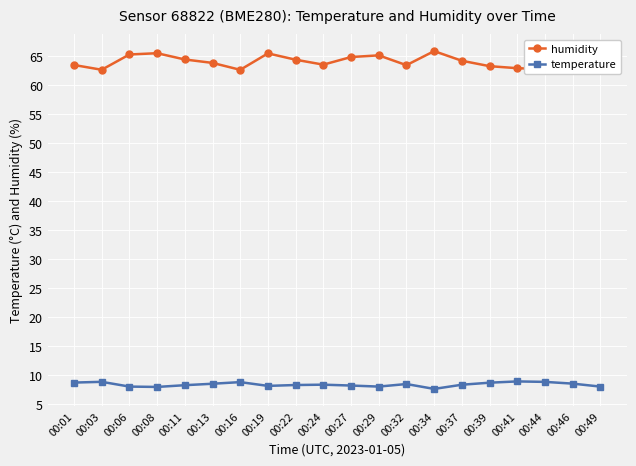

What is the sum of the temperature values at 00:16 and 00:39?

17.6